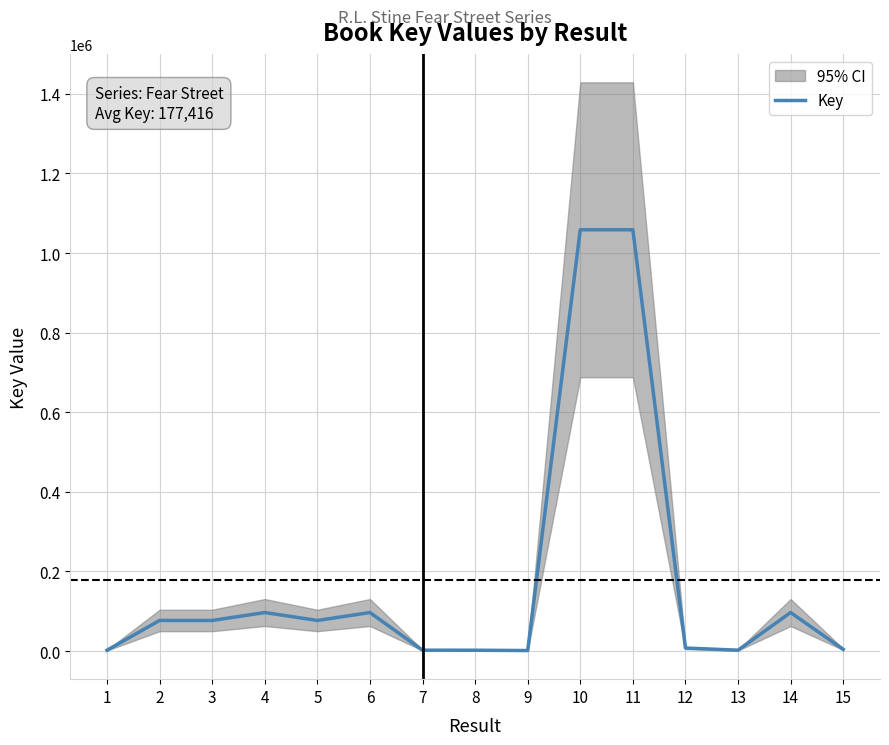

What is the sum of all values?

2661241